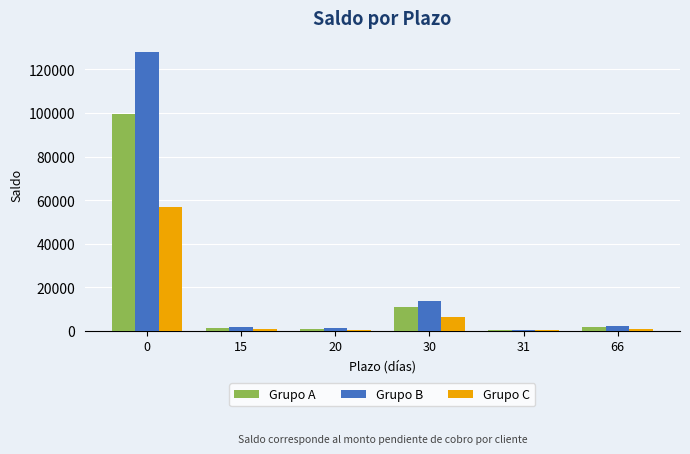

How many series are shown in this chart?

3